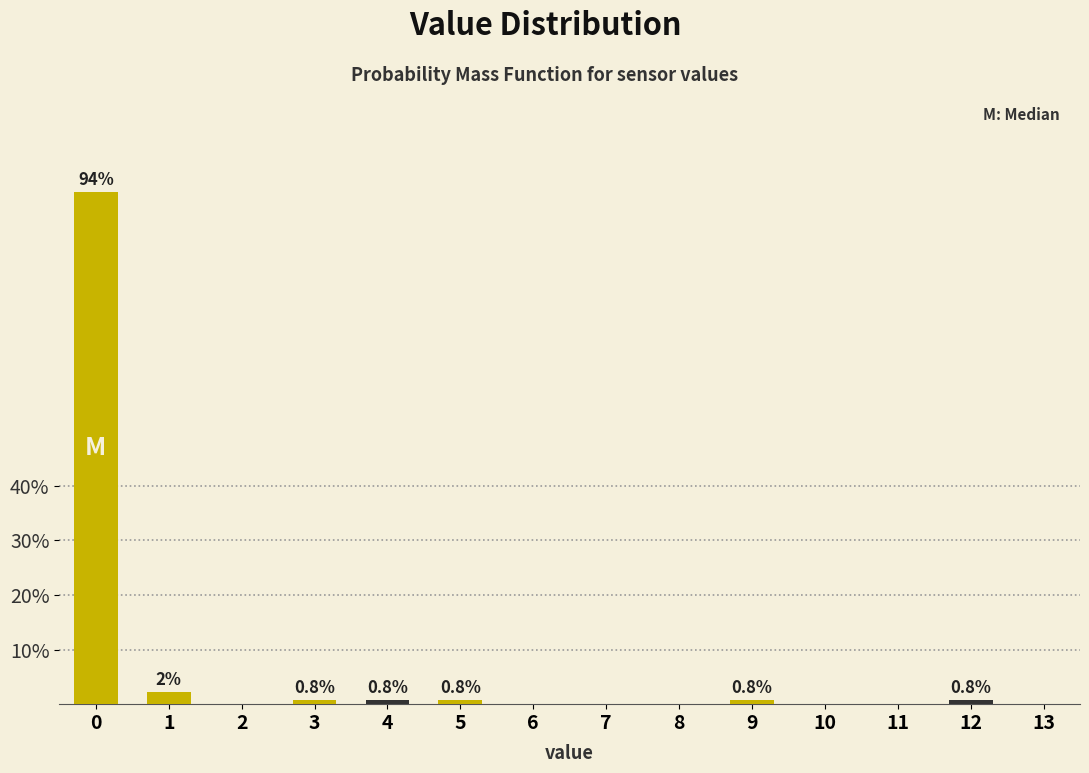

Read the value at 3.

0.8